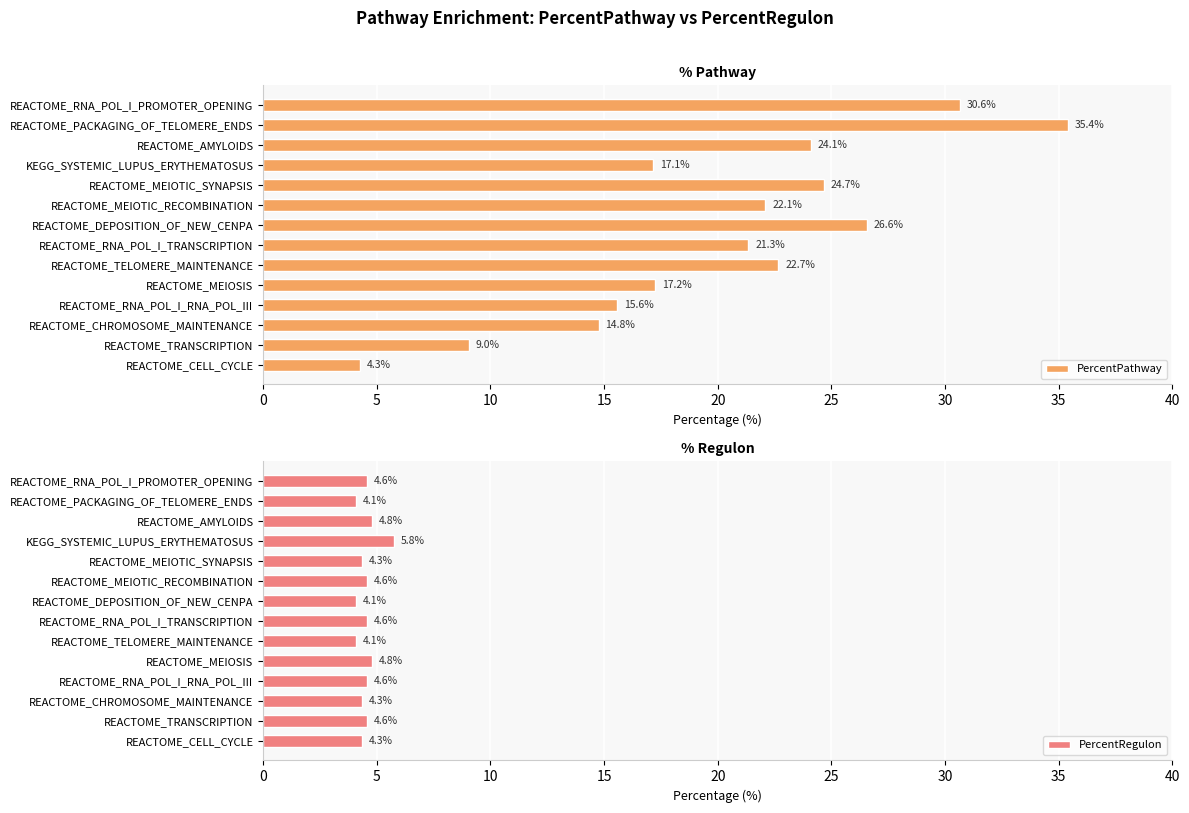

How many data points in PercentPathway are less than 22?

7